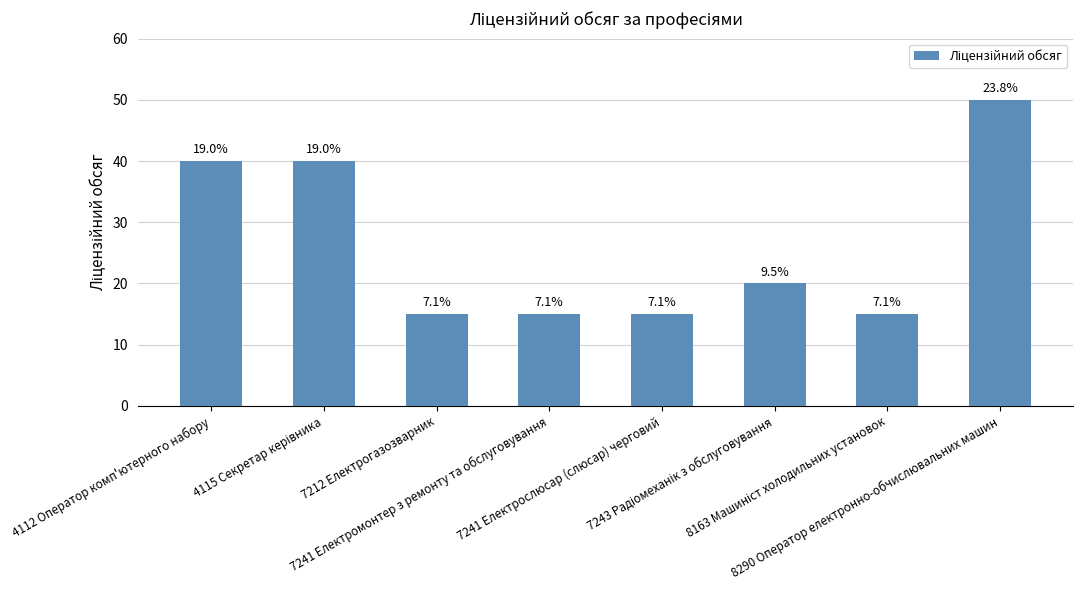

Does the chart contain stacked bars?

No